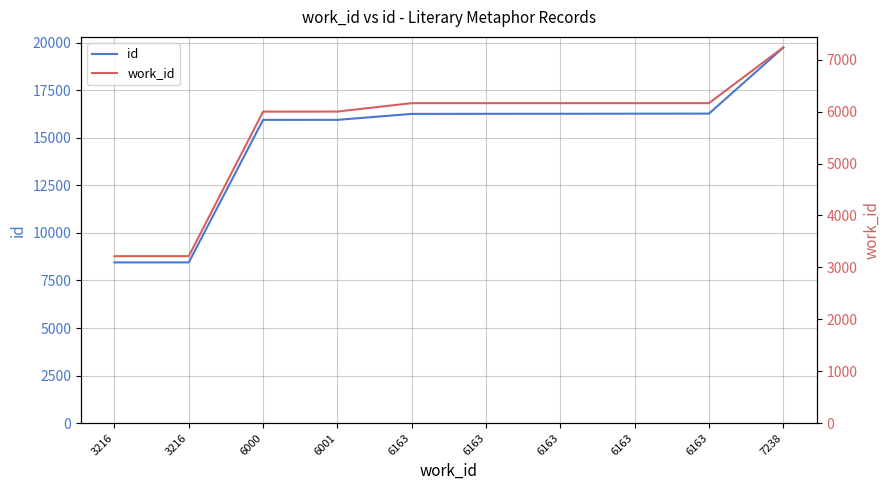

What is the value of the work_id point at the 7th from the left?

6163